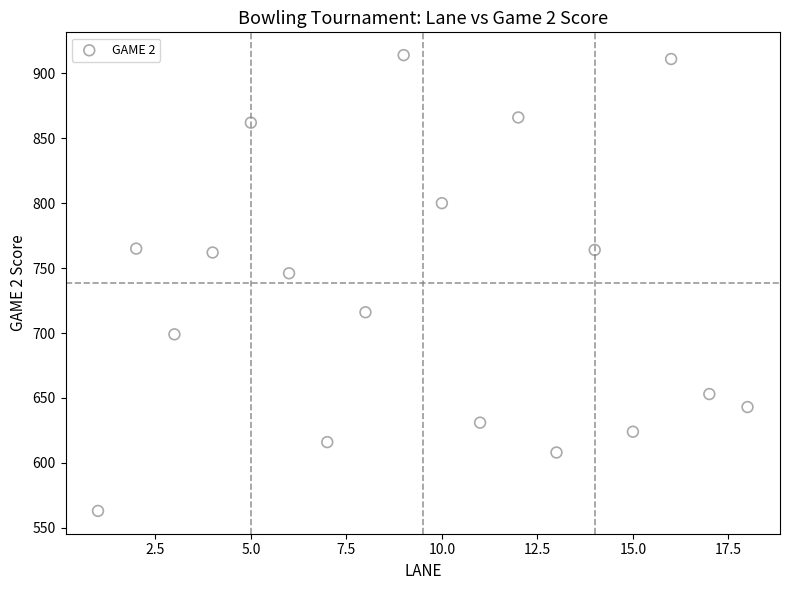

What is the range of Y values (max minus min)?

351